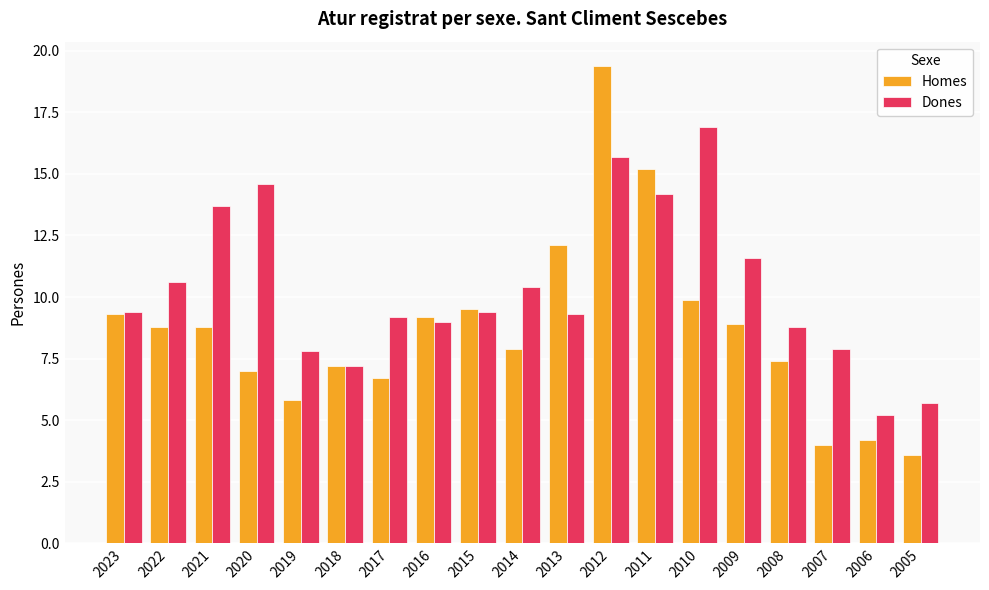

How many data points does each series have?

19